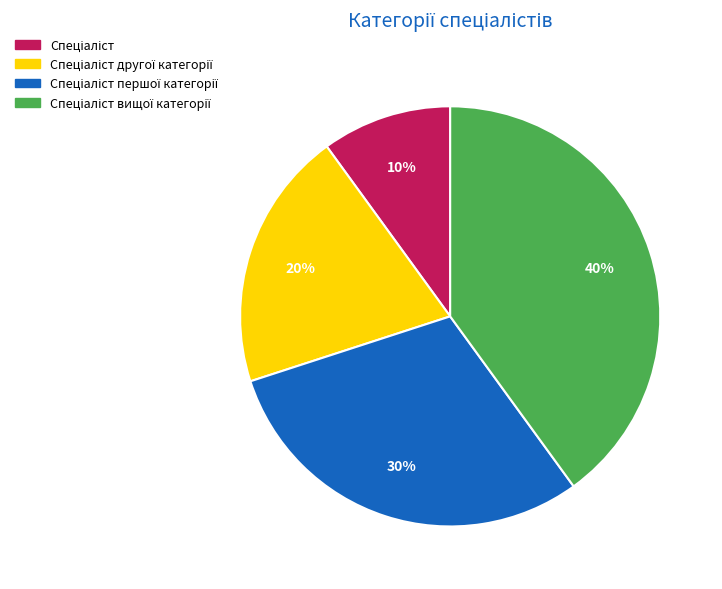

Does any single category account for the majority?

No